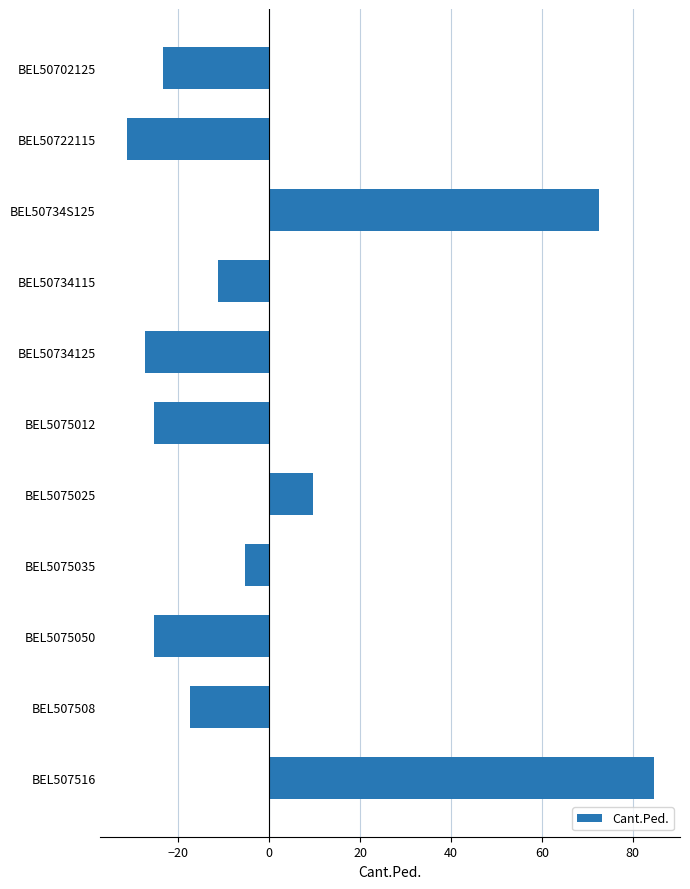

How many values exceed -17?

5